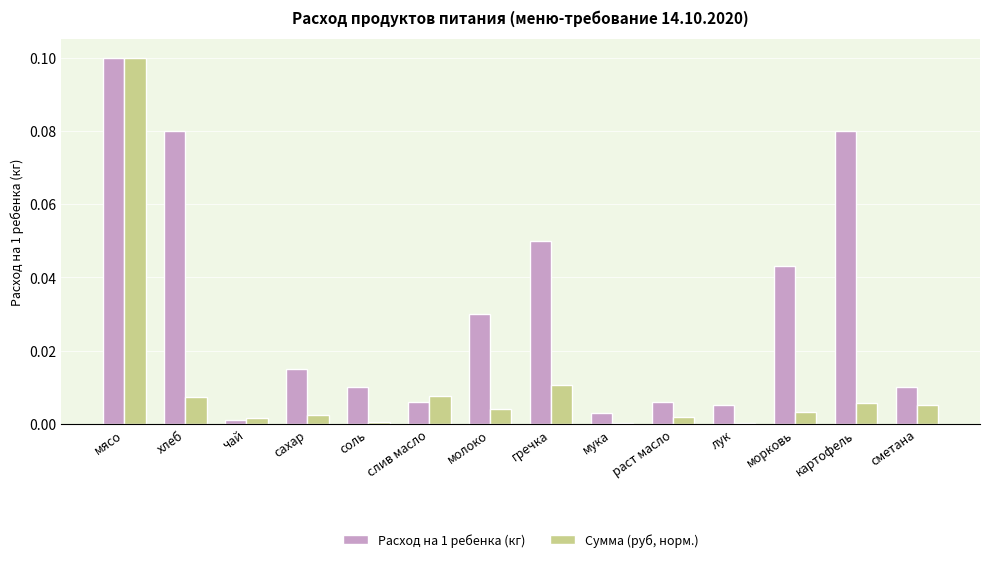

The Расход на 1 ребенка (кг) series shows 0.1 at мясо. True or false?

True